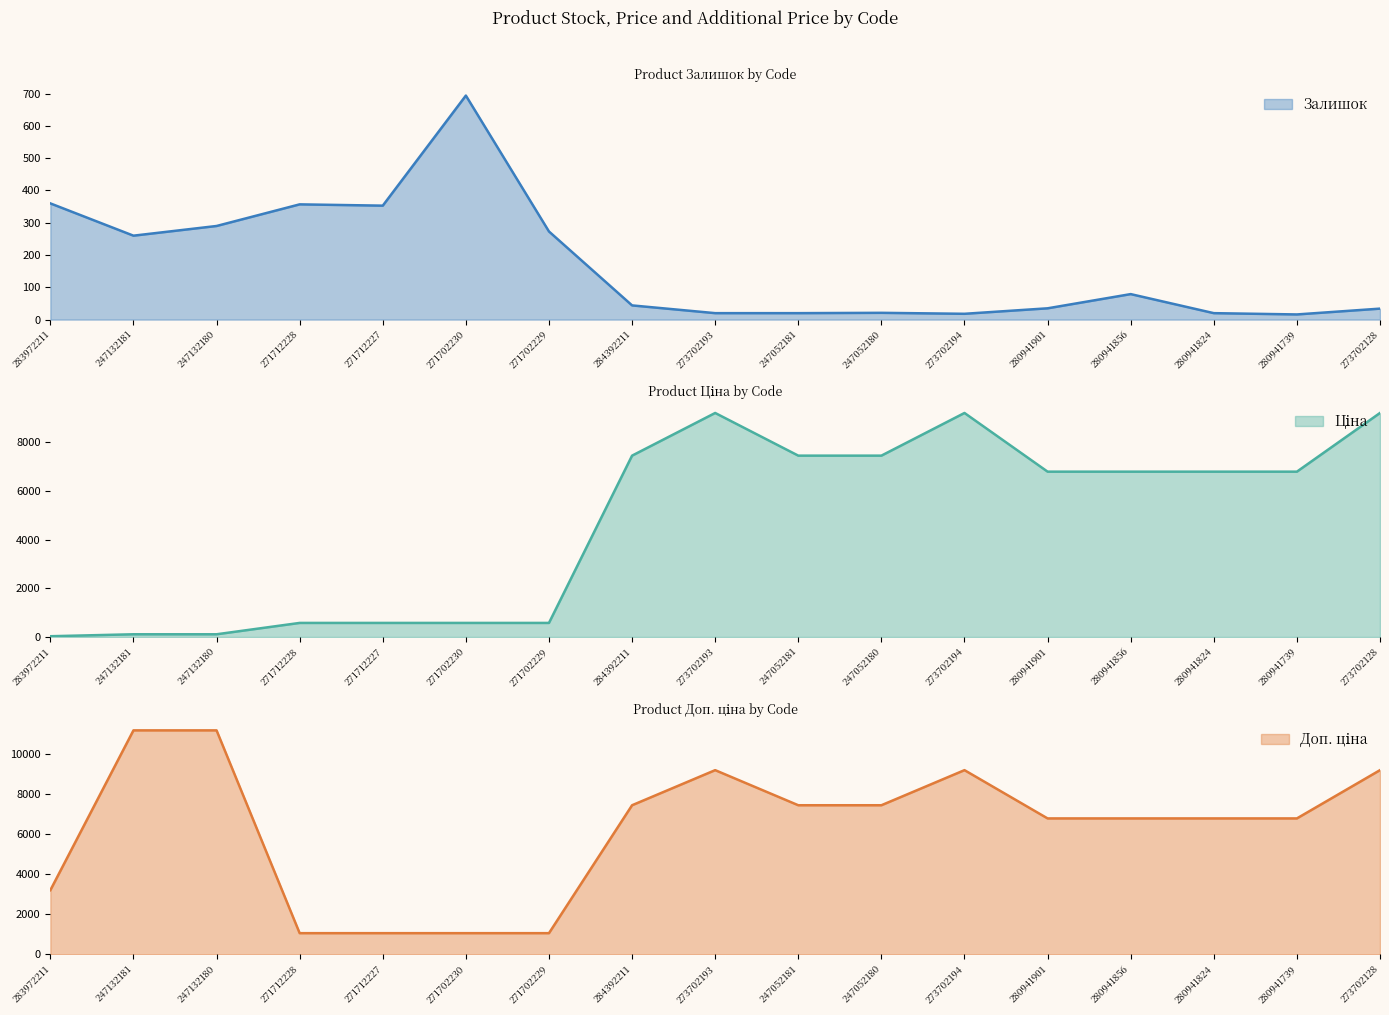

How many lines are shown in the chart?

3